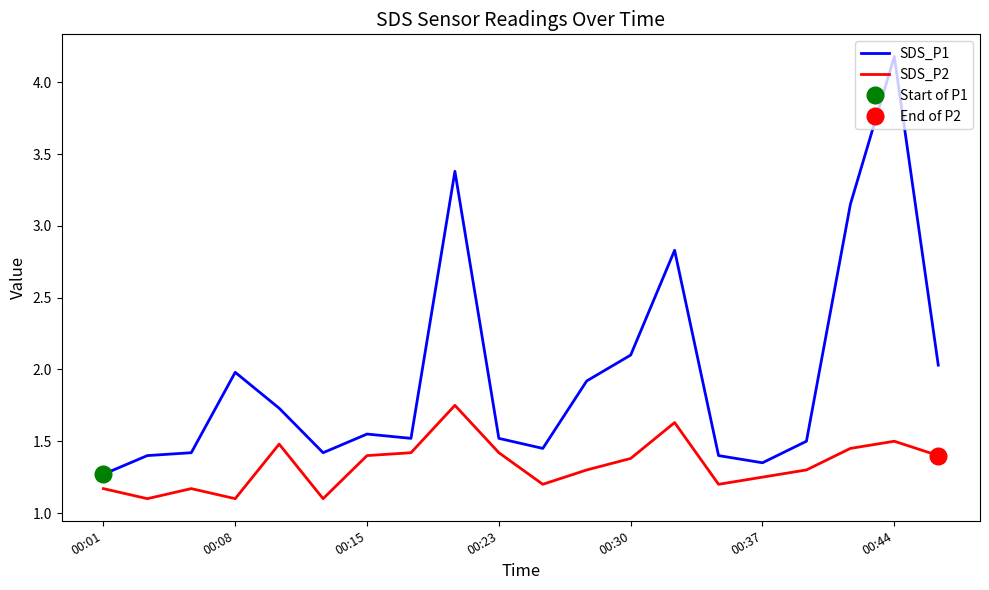

True or false: SDS_P2 and SDS_P1 cross at least once.

False